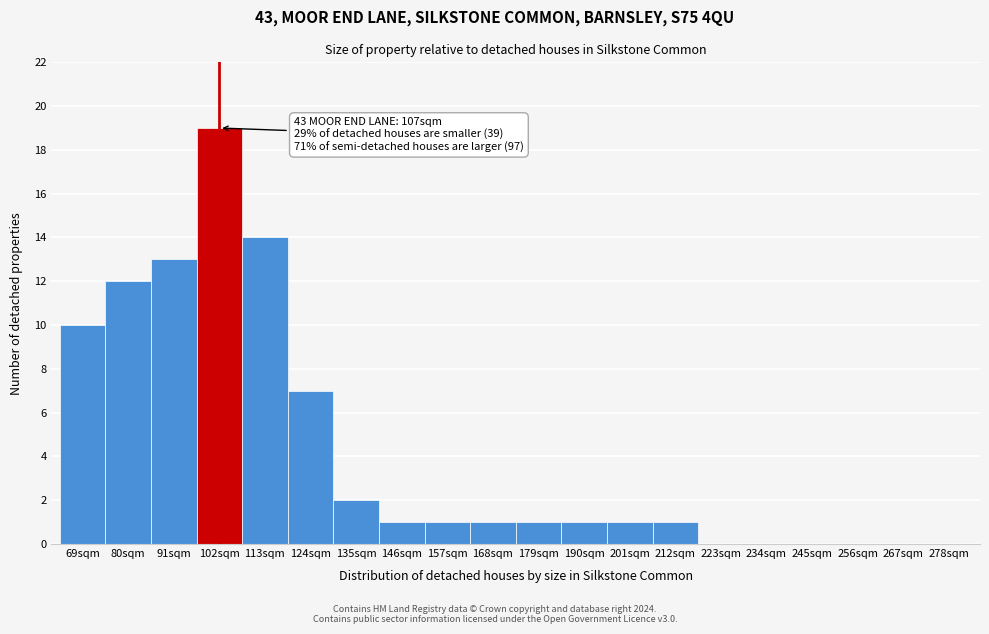

Reading right to left, extract all data points from this chart.

278sqm=0	267sqm=0	256sqm=0	245sqm=0	234sqm=0	223sqm=0	212sqm=1	201sqm=1	190sqm=1	179sqm=1	168sqm=1	157sqm=1	146sqm=1	135sqm=2	124sqm=7	113sqm=14	102sqm=19	91sqm=13	80sqm=12	69sqm=10